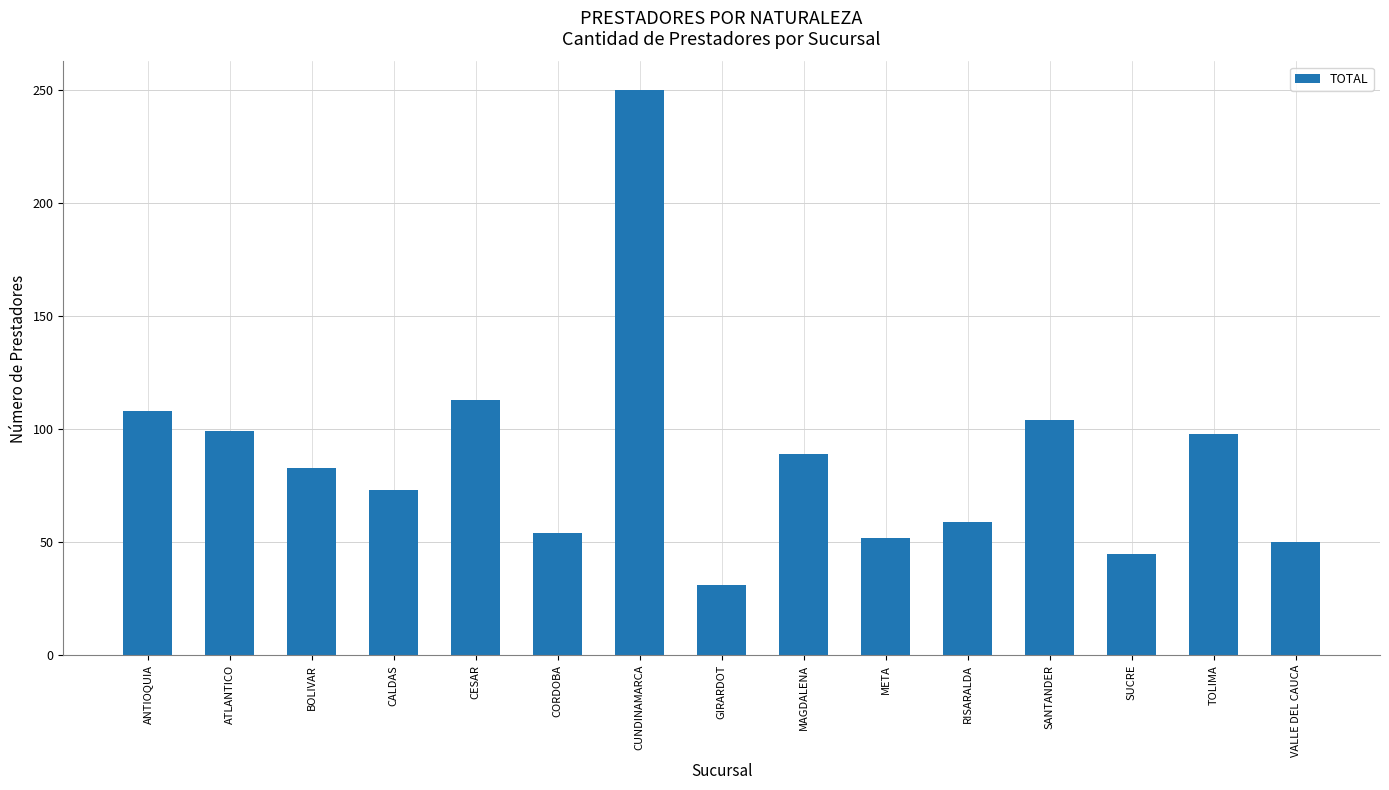

What is the maximum value shown in the chart?

250